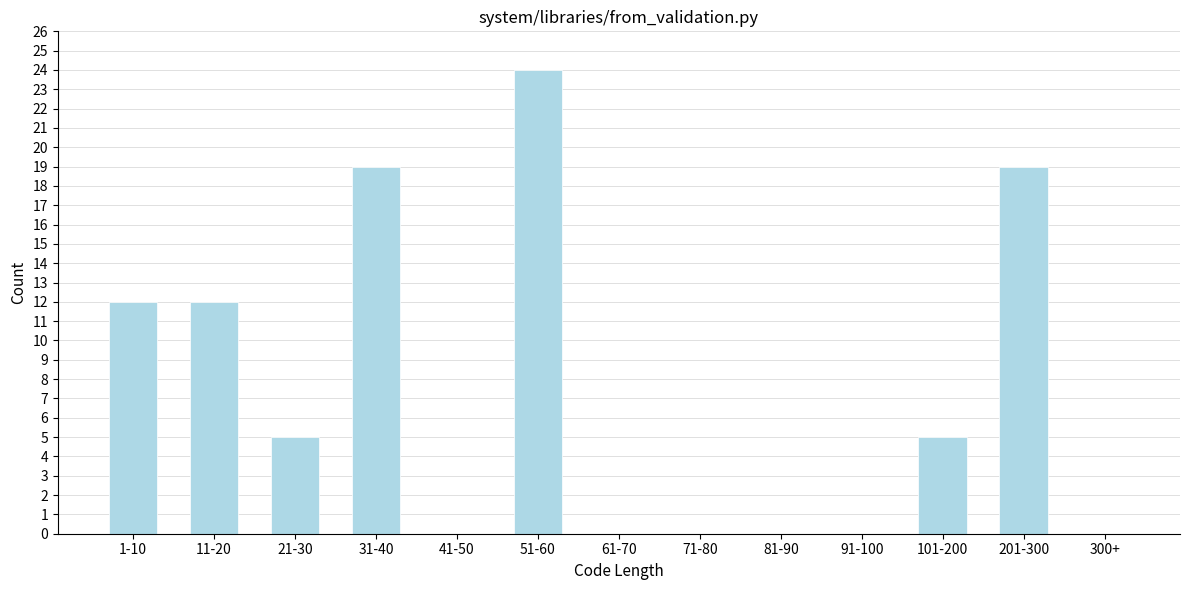

Reading left to right, list all the values displayed in this chart.

1-10=12	11-20=12	21-30=5	31-40=19	41-50=0	51-60=24	61-70=0	71-80=0	81-90=0	91-100=0	101-200=5	201-300=19	300+=0